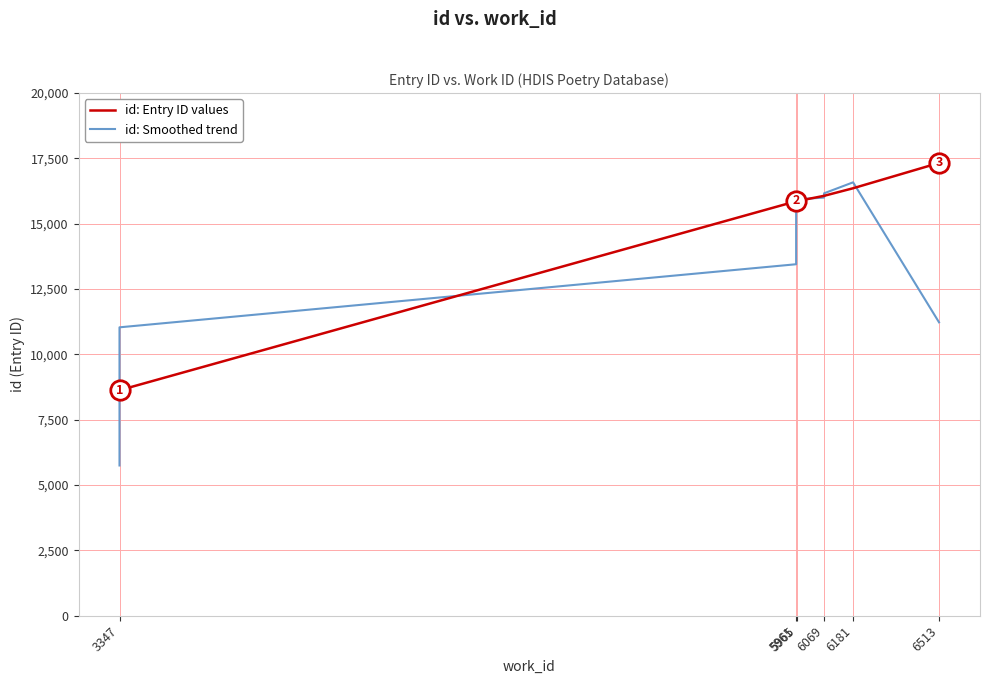

Reading right to left, list all the values displayed in this chart.

id: Entry ID values: 17327.0	16358.0	16069.0	16068.0	15866.0	15874.0	15862.0	15860.0	8629.0	8620.0
id: Smoothed trend: 11228.3	16584.7	16165.0	16001.0	15936.0	15867.3	15865.3	13450.3	11036.3	5749.7